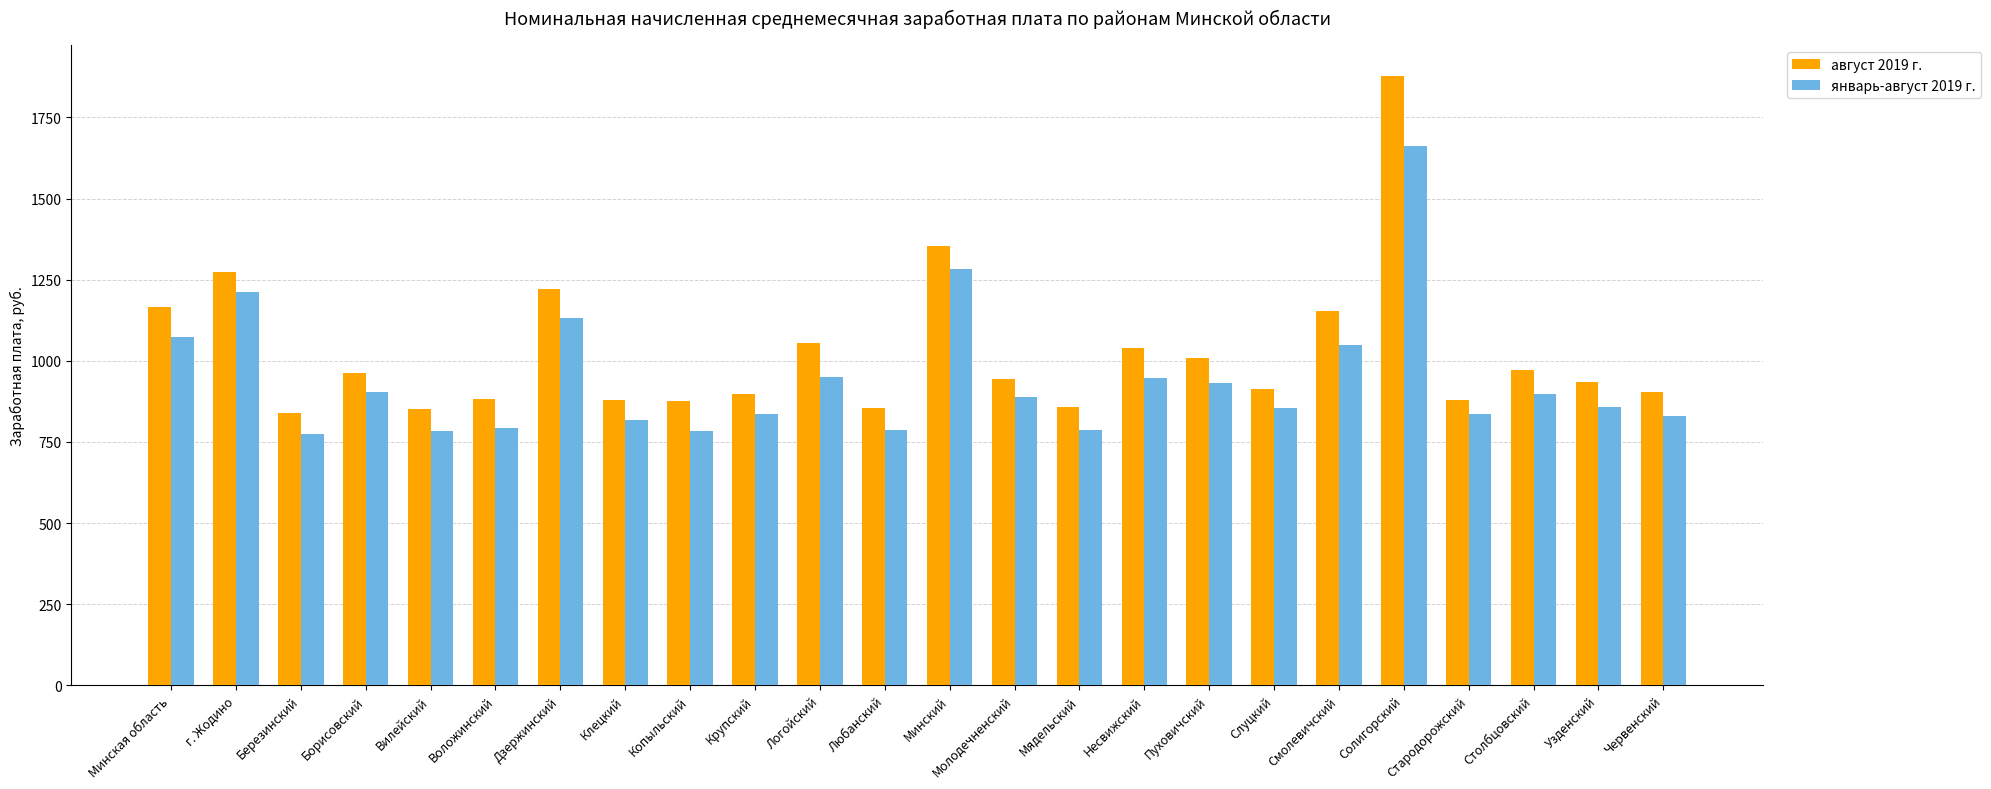

What is the difference between the август 2019 г. values at Дзержинский and Любанский?

367.4